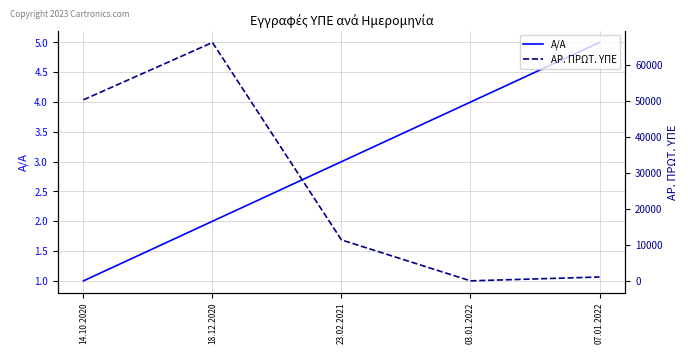

What is the difference between the ΑΡ. ΠΡΩΤ. ΥΠΕ values at 07.01.2022 and 23.02.2021?

10263